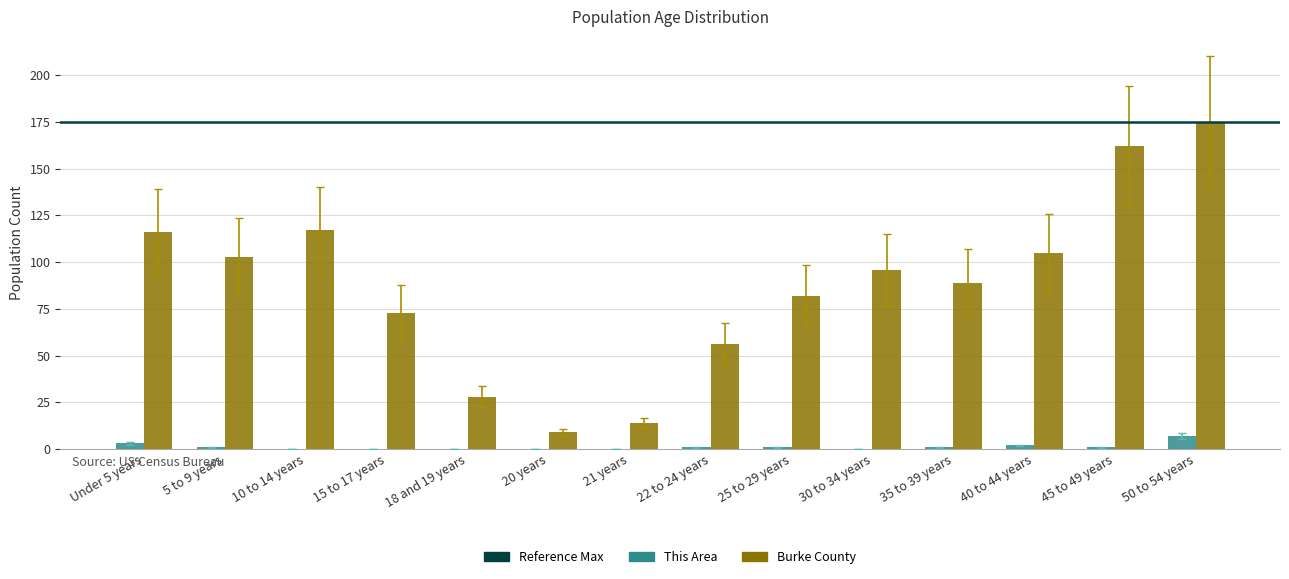

What is the maximum value for This Area?

7